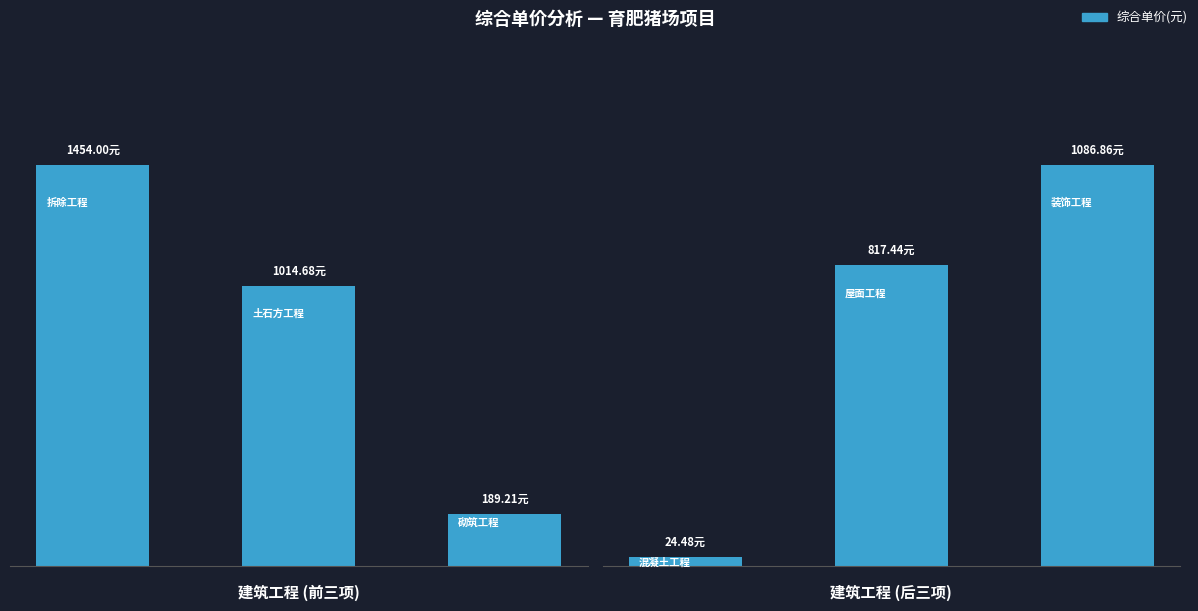

Count the number of categories in the chart.

3